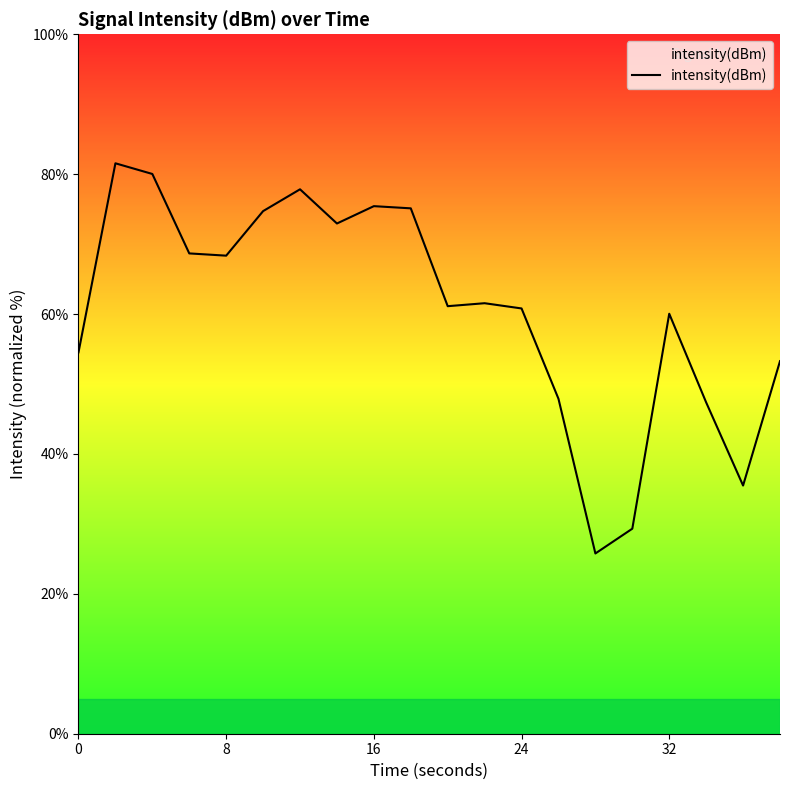

What is the maximum value shown in the chart?

81.6